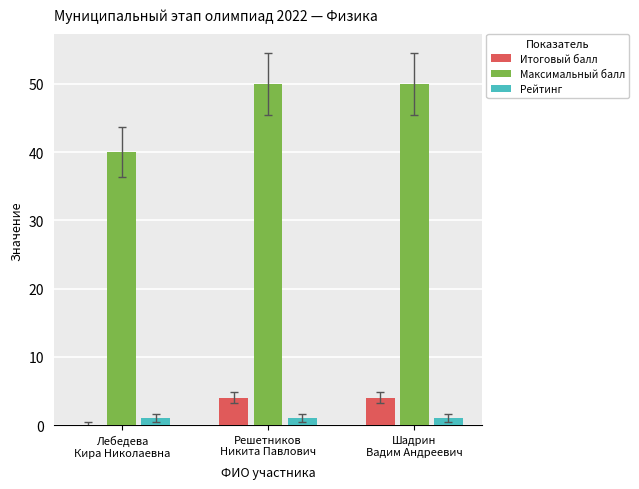

What are all the series names shown in the legend?

Итоговый балл, Максимальный балл, Рейтинг